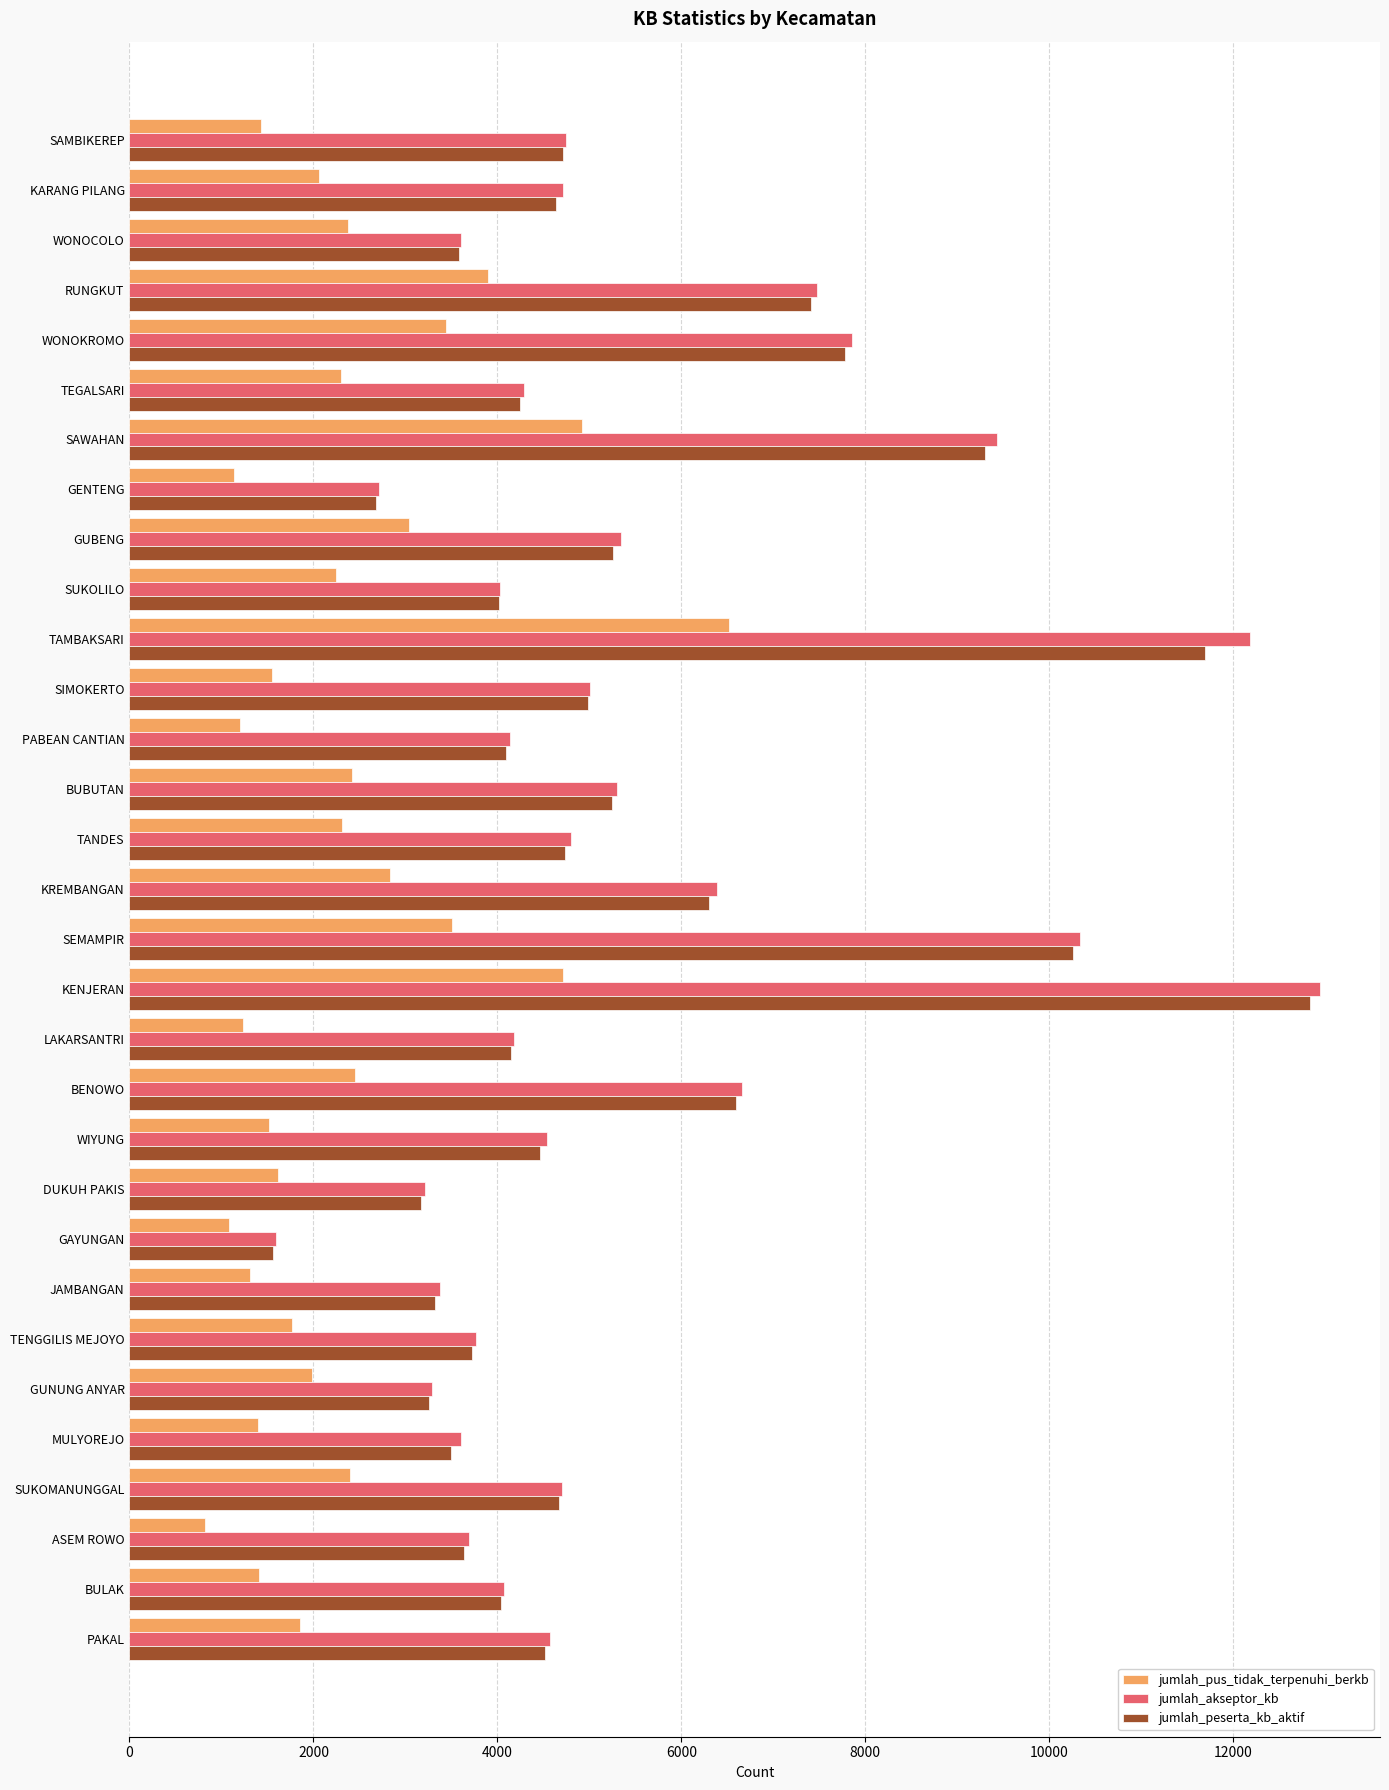

True or false: jumlah_peserta_kb_aktif has a value of 7068 at LAKARSANTRI.

False